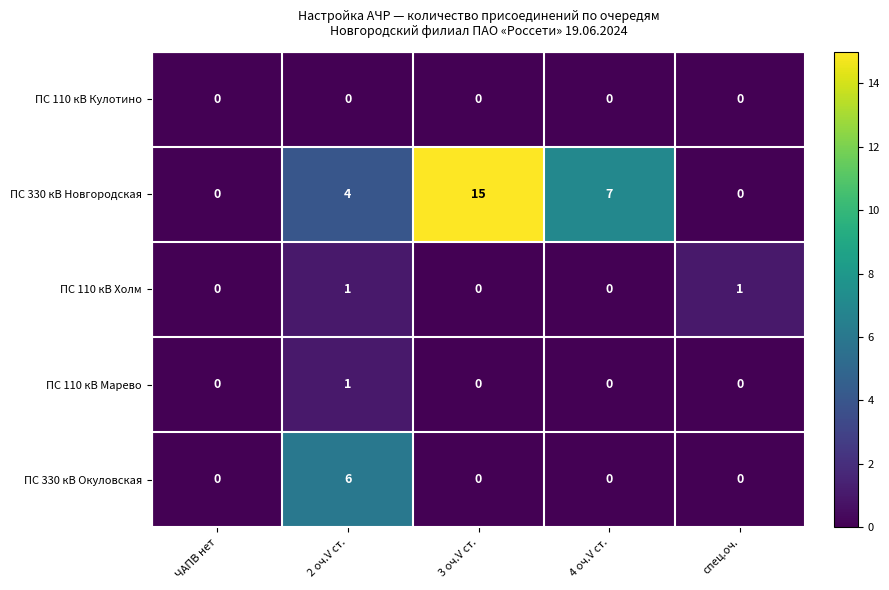

Which series has the largest range (max minus min)?

ПС 330 кВ Новгородская